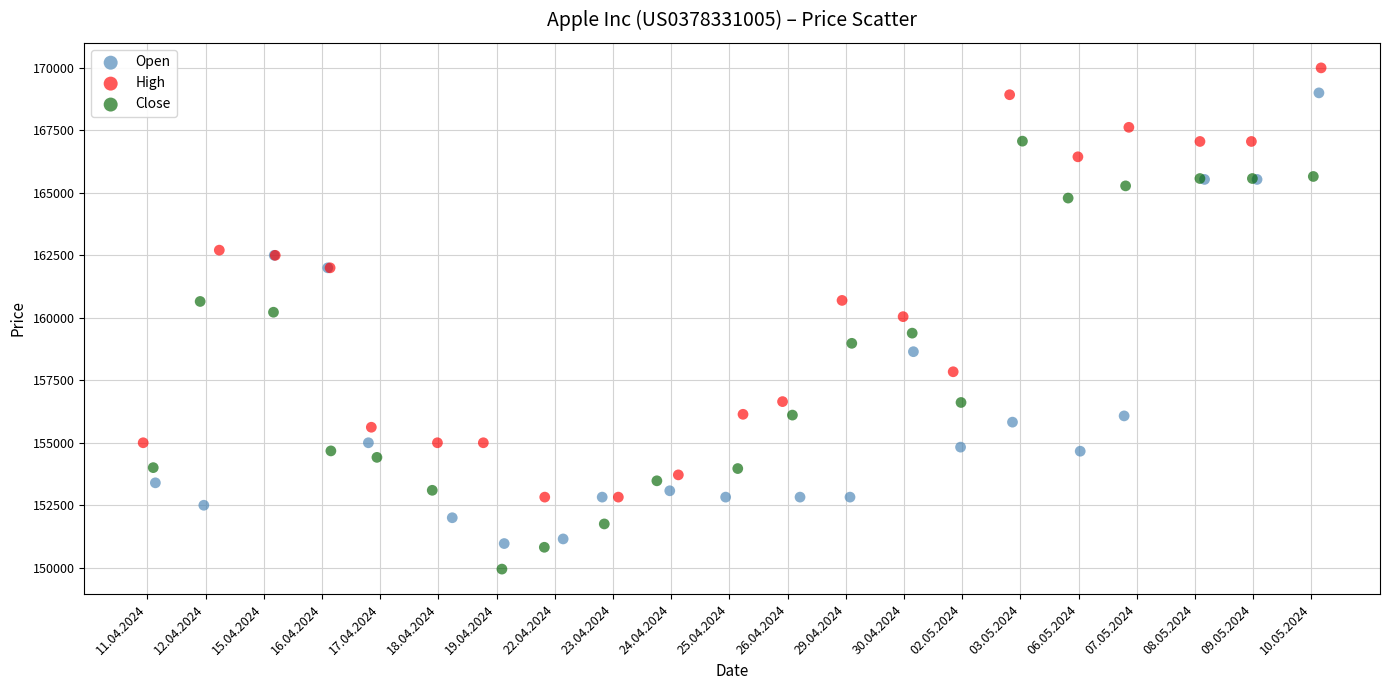

Which series reaches the maximum Y coordinate?

High